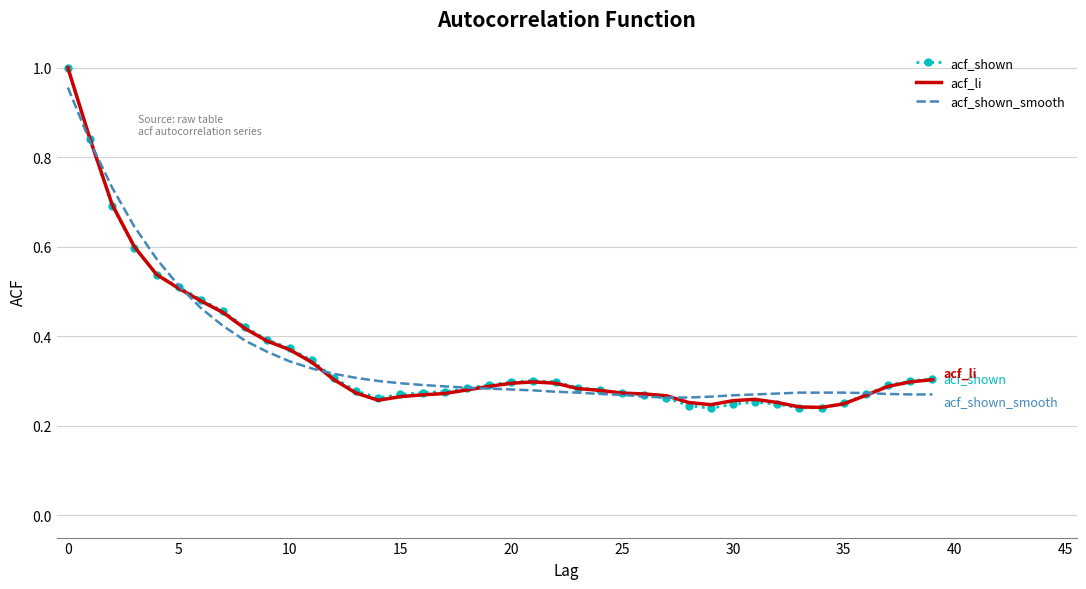

At how many categories does at least one series exceed 0?

40